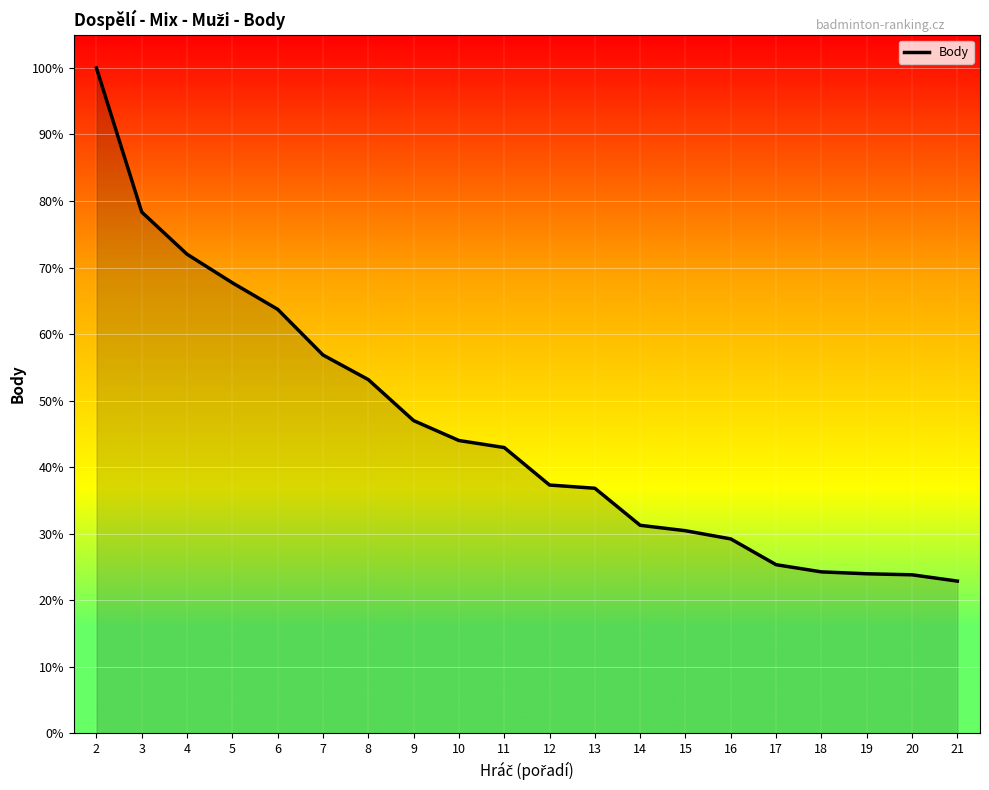

What is the change in value from 5 to 13?

-1403